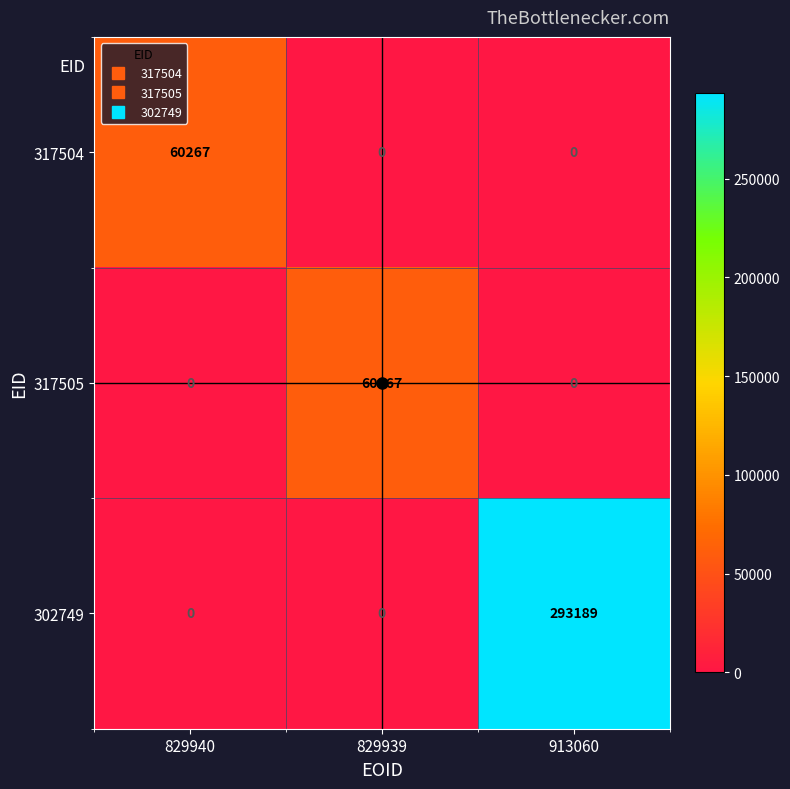

What is the sum of the 317505 values at 829939 and 913060?

60267